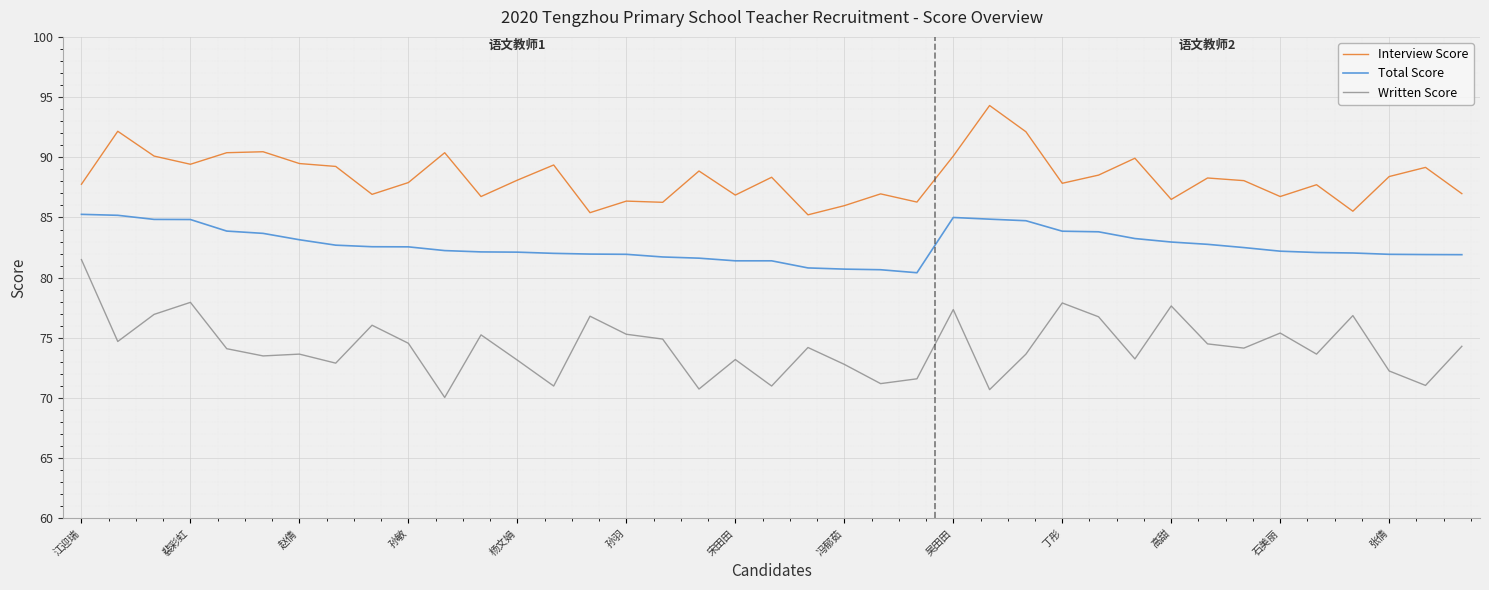

Which series has the largest total across all categories?

Interview Score